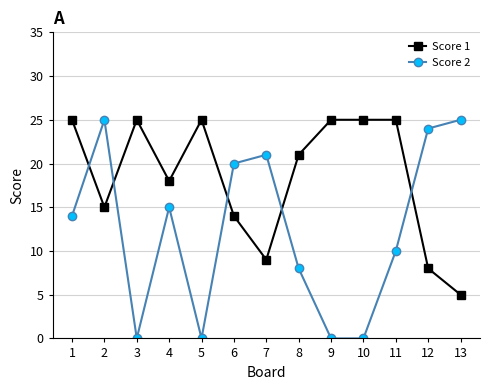

Where is the first local minimum for Score 1?

2